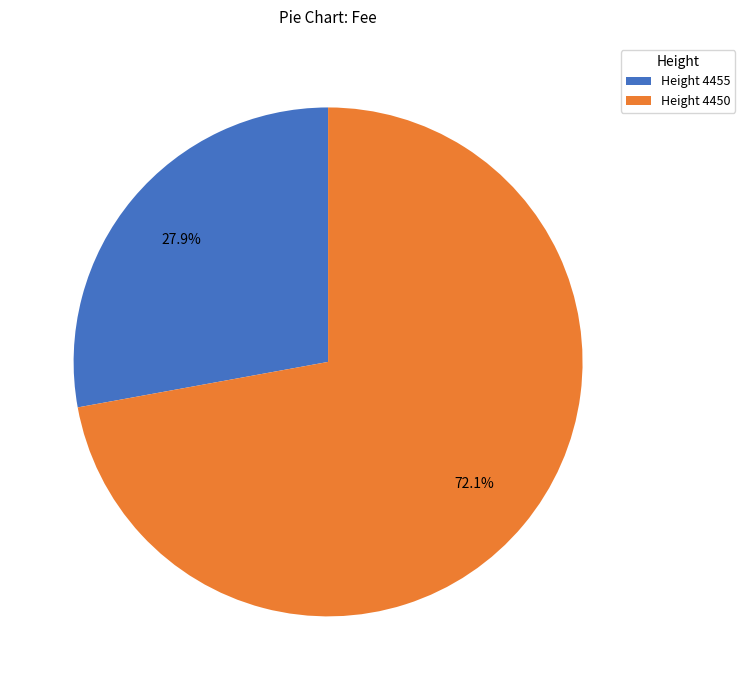

How many segments does this pie chart have?

2